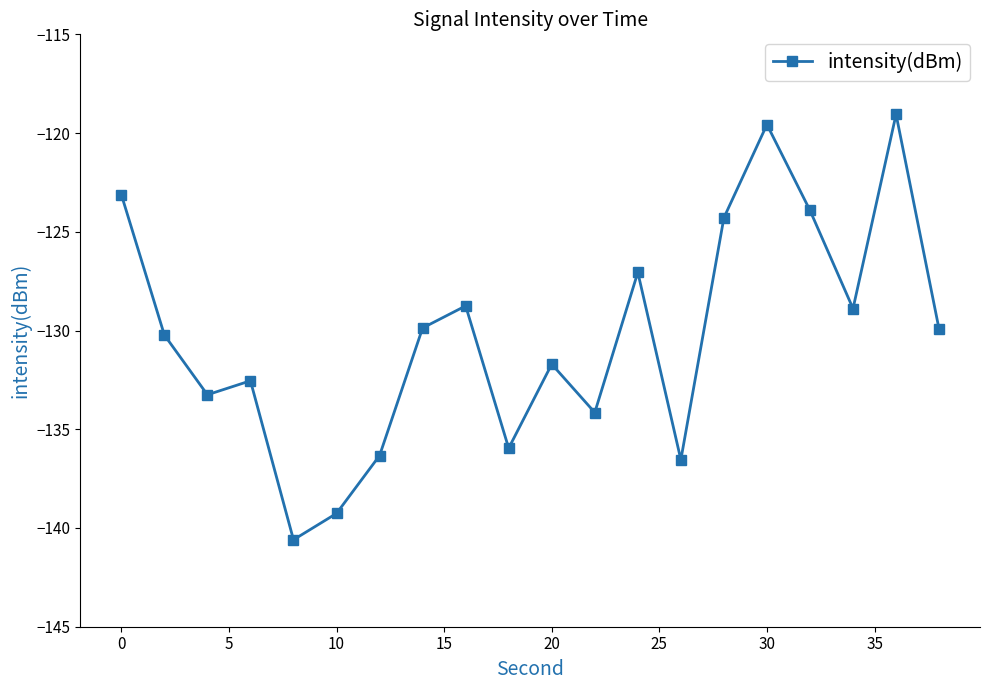

What is the difference between the maximum and minimum values?

21.5